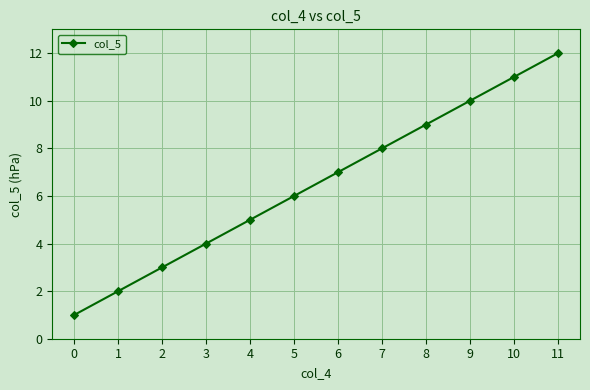

Does the chart display data point markers on the line(s)?

Yes